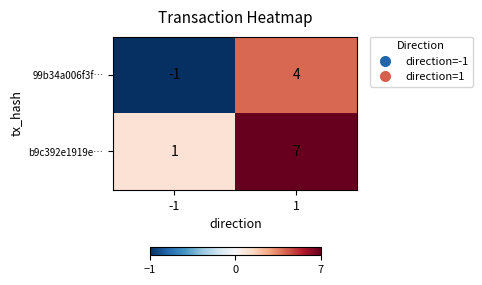

What value does the b9c392e1919e… series have at 1?

7